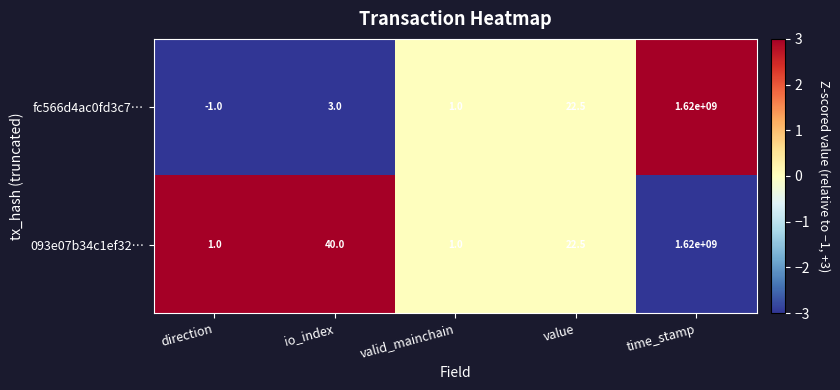

Reading right to left, what are all the values shown in this chart?

fc566d4ac0fd3c7…: 1620000000.0	22.5	1.0	3.0	-1.0
093e07b34c1ef32…: 1620000000.0	22.5	1.0	40.0	1.0